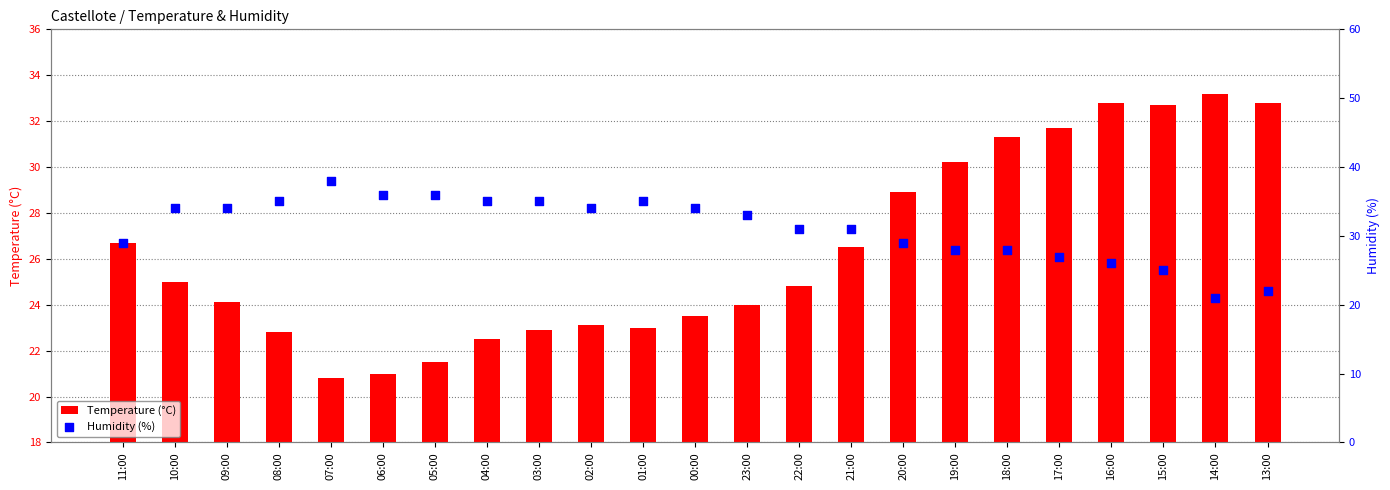

Which series has the largest Y range (max minus min)?

Humidity (%)